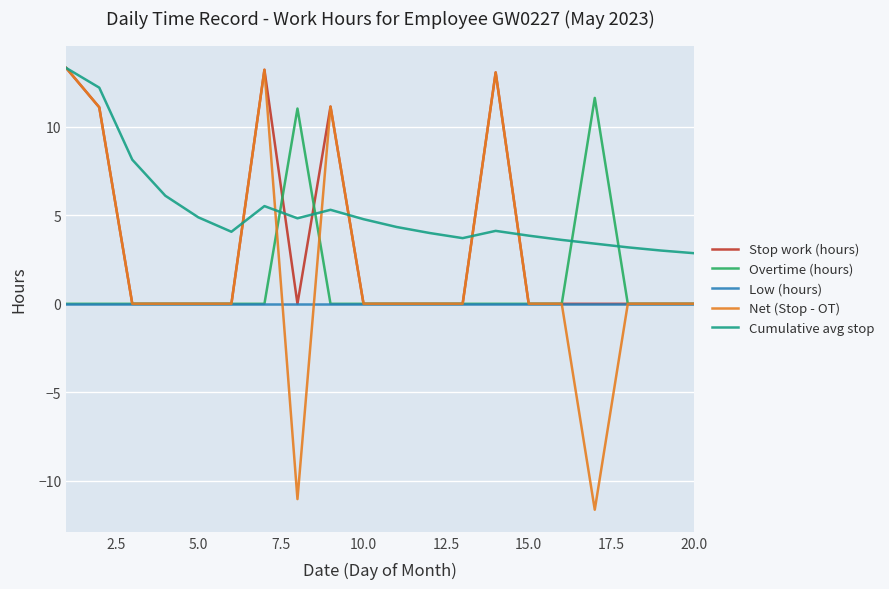

How many lines are shown in the chart?

5